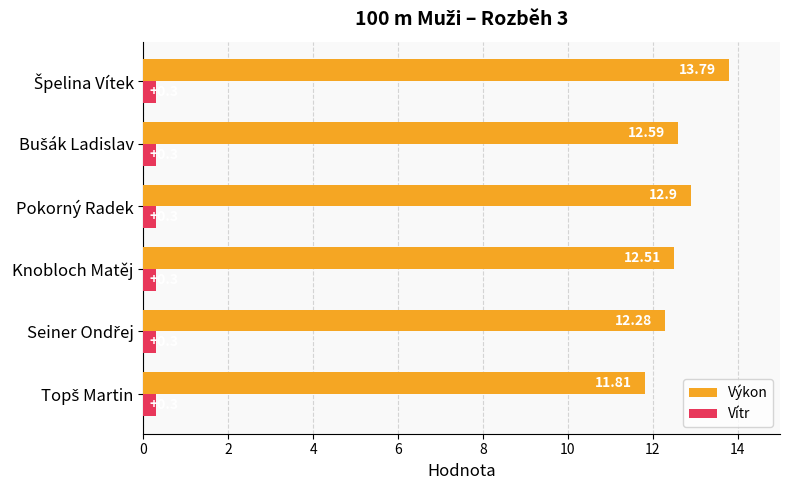

At how many categories does at least one series exceed 11?

6